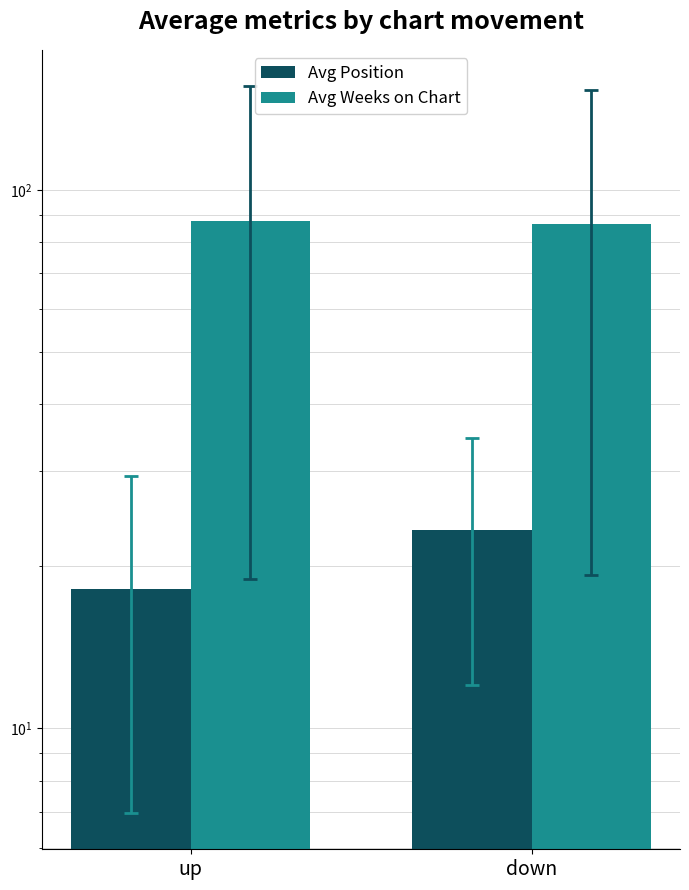

Read the Avg Weeks on Chart value at up.

87.4